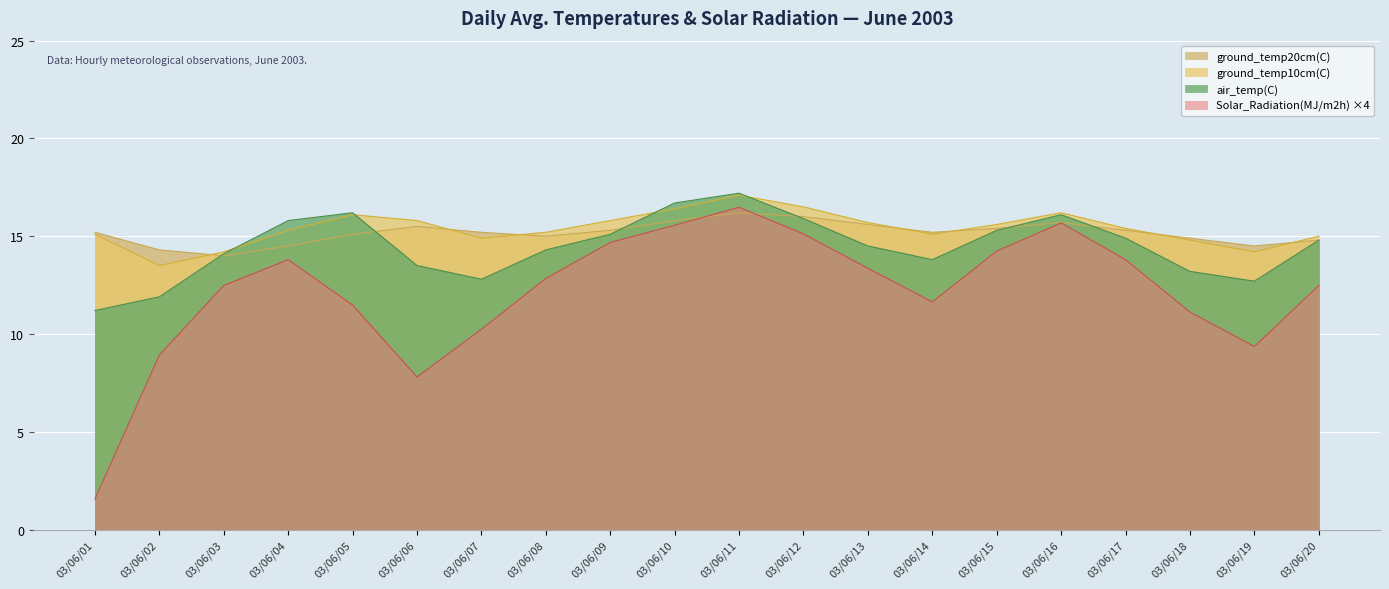

How many data points does each series have?

20